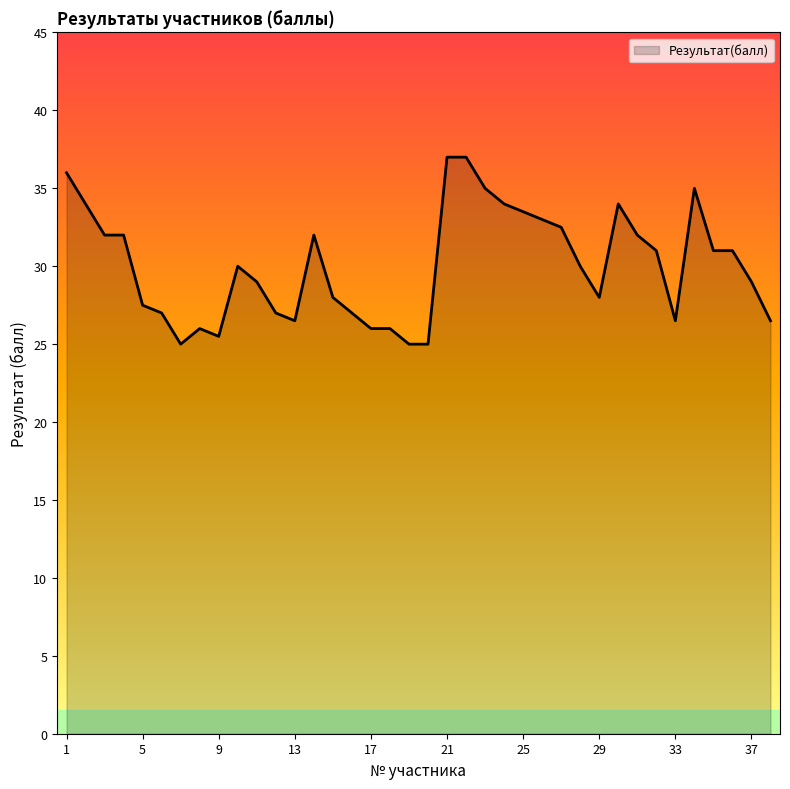

What is the maximum value shown in the chart?

37.0